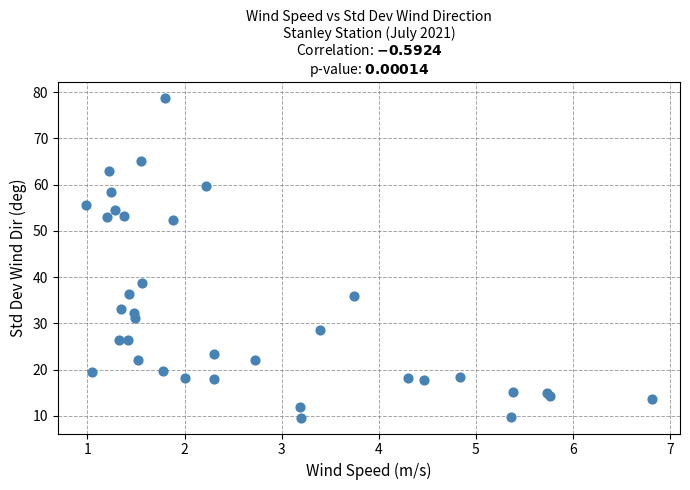

What Y value in the scatter plot is closest to 44?

38.8